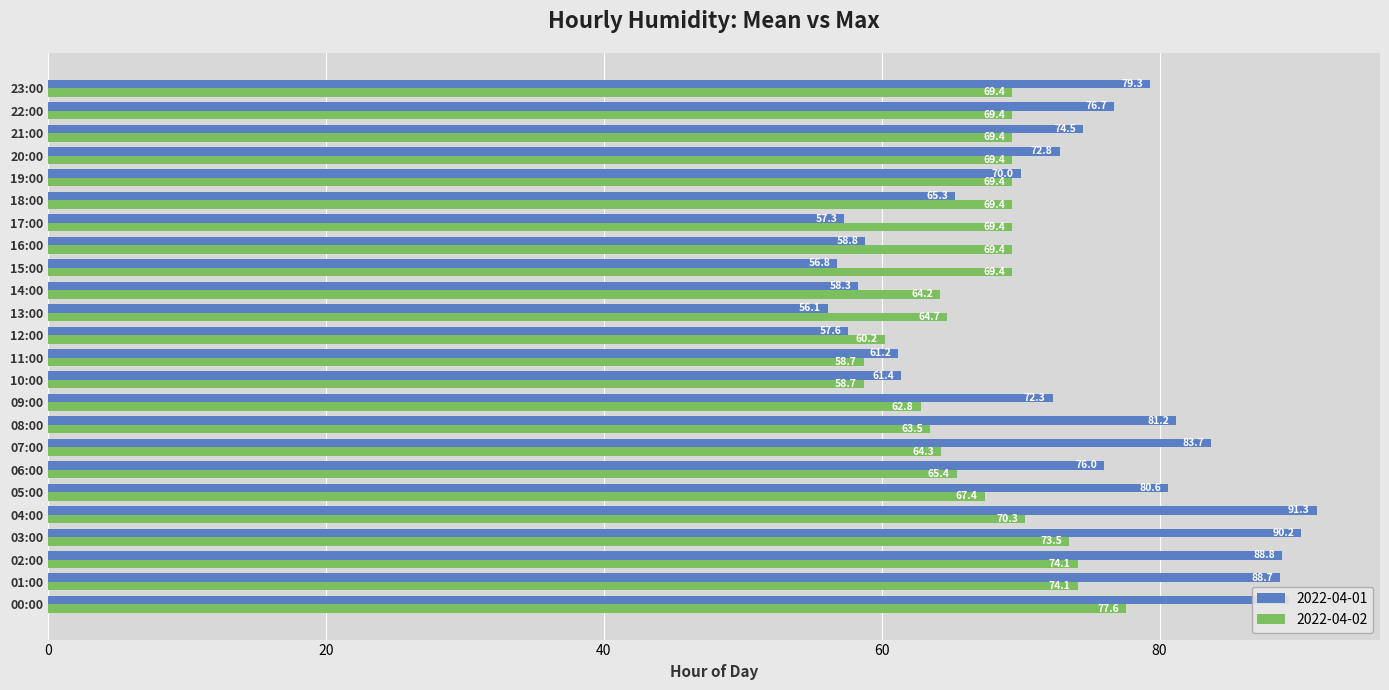

At which category is the sum across all series the highest?

00:00